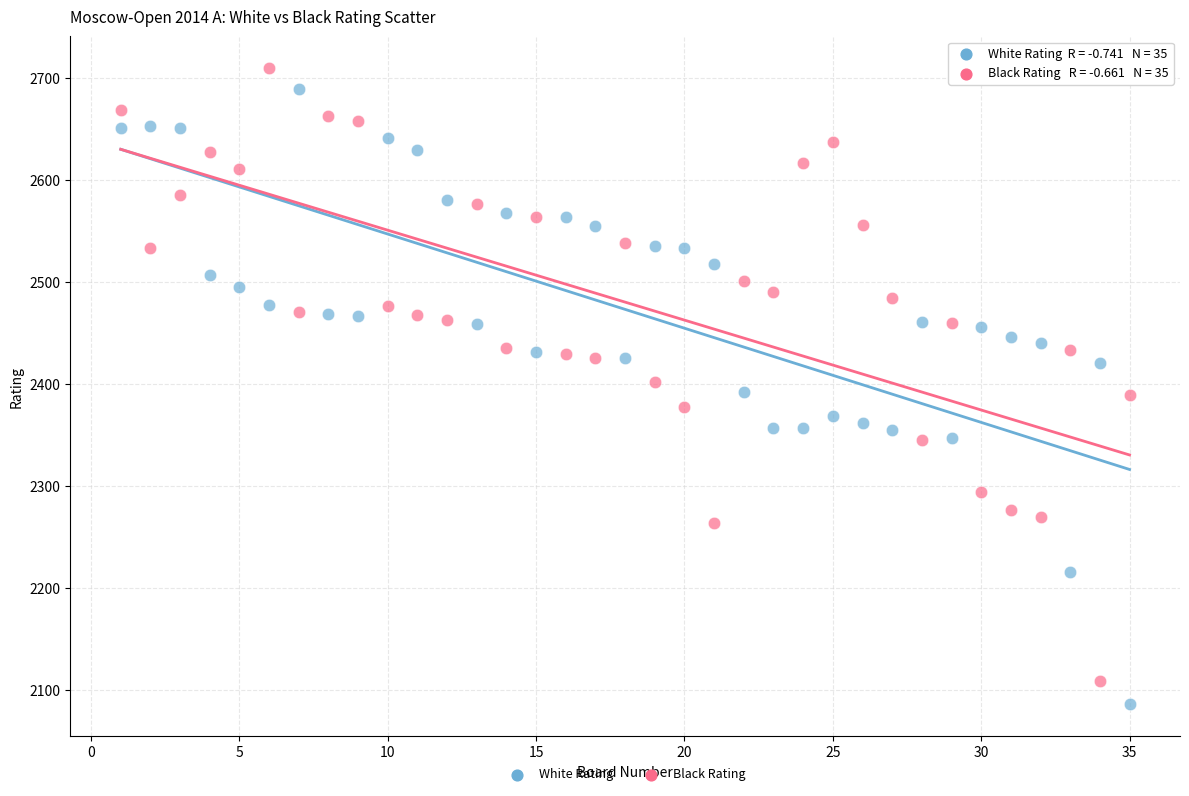

Which series contains the lowest Y value?

White Rating